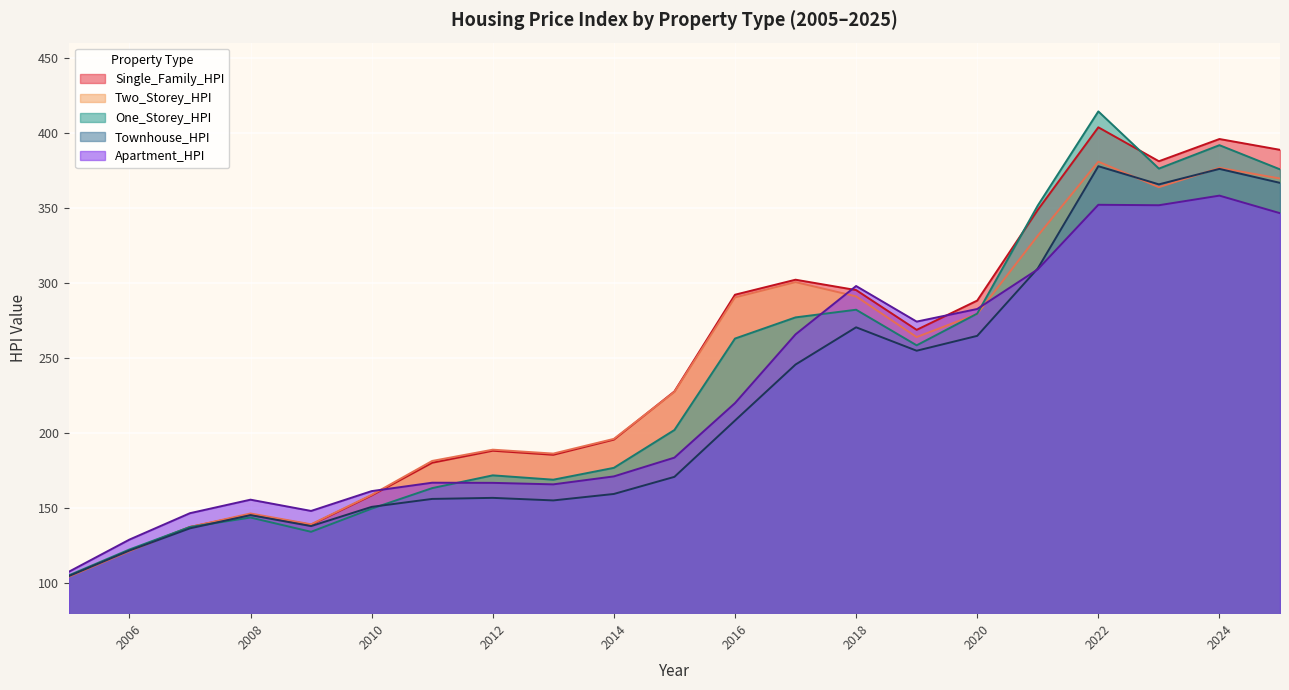

What is the difference between the maximum and minimum values in the Two_Storey_HPI series?

276.4